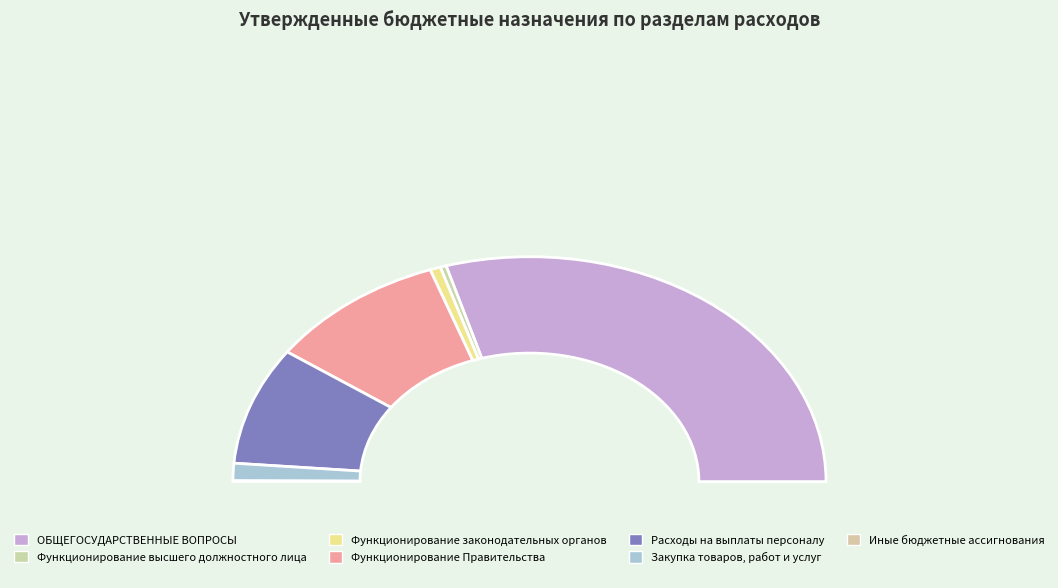

To the nearest percent, what is the average slice percentage?

14%